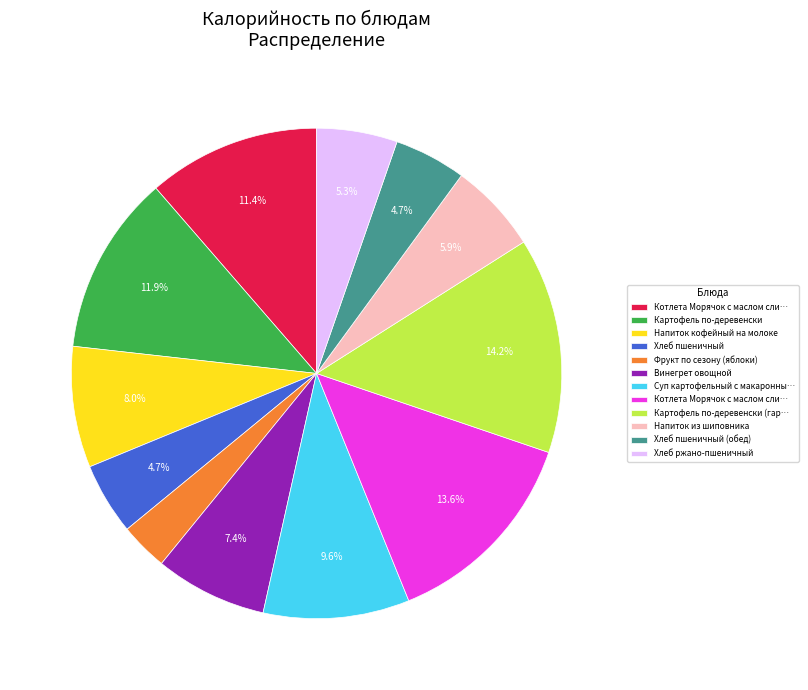

To the nearest percent, what is the difference between the largest and smallest slice percentages?

11%